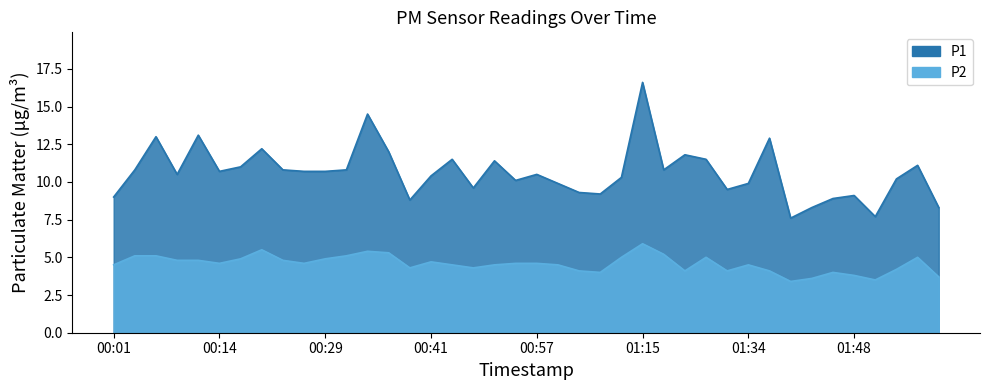

True or false: P2 and P1 intersect in this chart.

False